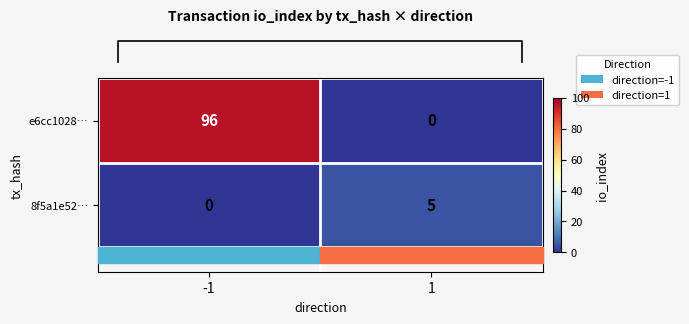

What is the difference between the 8f5a1e52… values at -1 and 1?

5